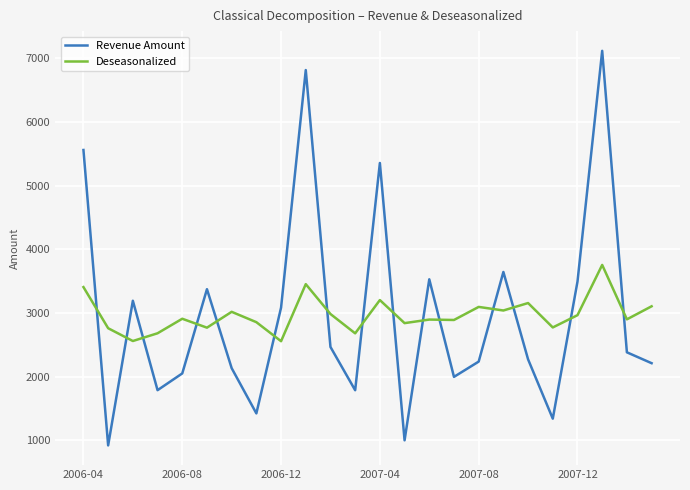

List the series in order of their peak value, lowest first.

Deseasonalized, Revenue Amount